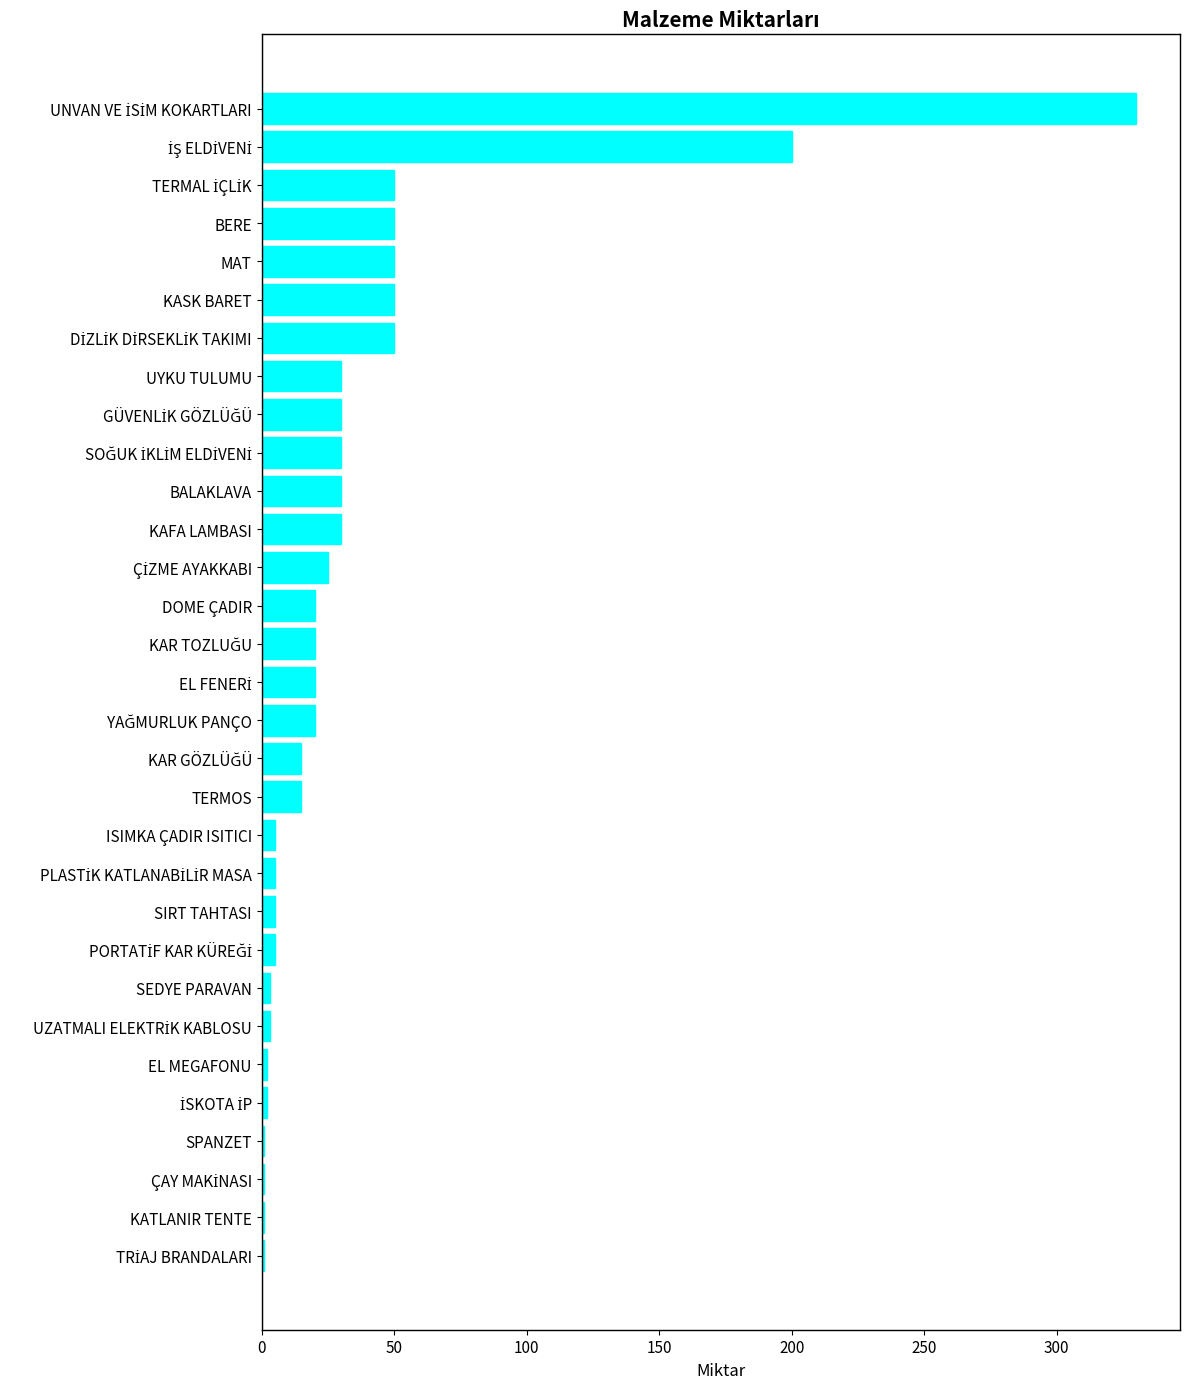

What is the greatest value displayed?

330